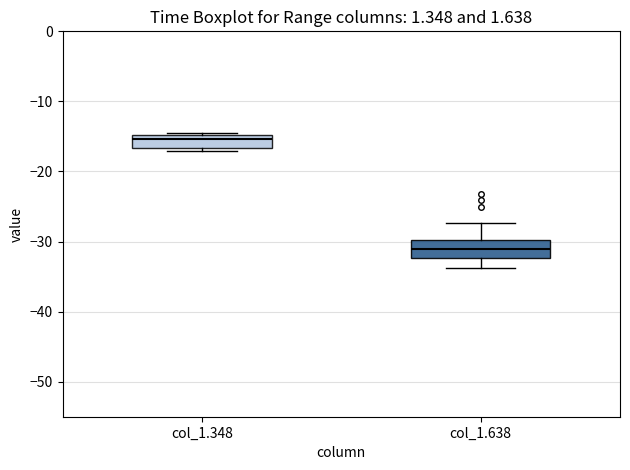

Reading left to right, read every box against the y-axis: the position of its median line, the range the box covers, and the ends of its whiskers. The values are not printed on the chart, so give them approximately, as read against the axis.

col_1.348: median -15 (just below the box's upper edge), box -17 to -15, whiskers -17 (just below the box's lower edge) to -14
col_1.638: median -31, box -32 to -30, whiskers -34 to -27